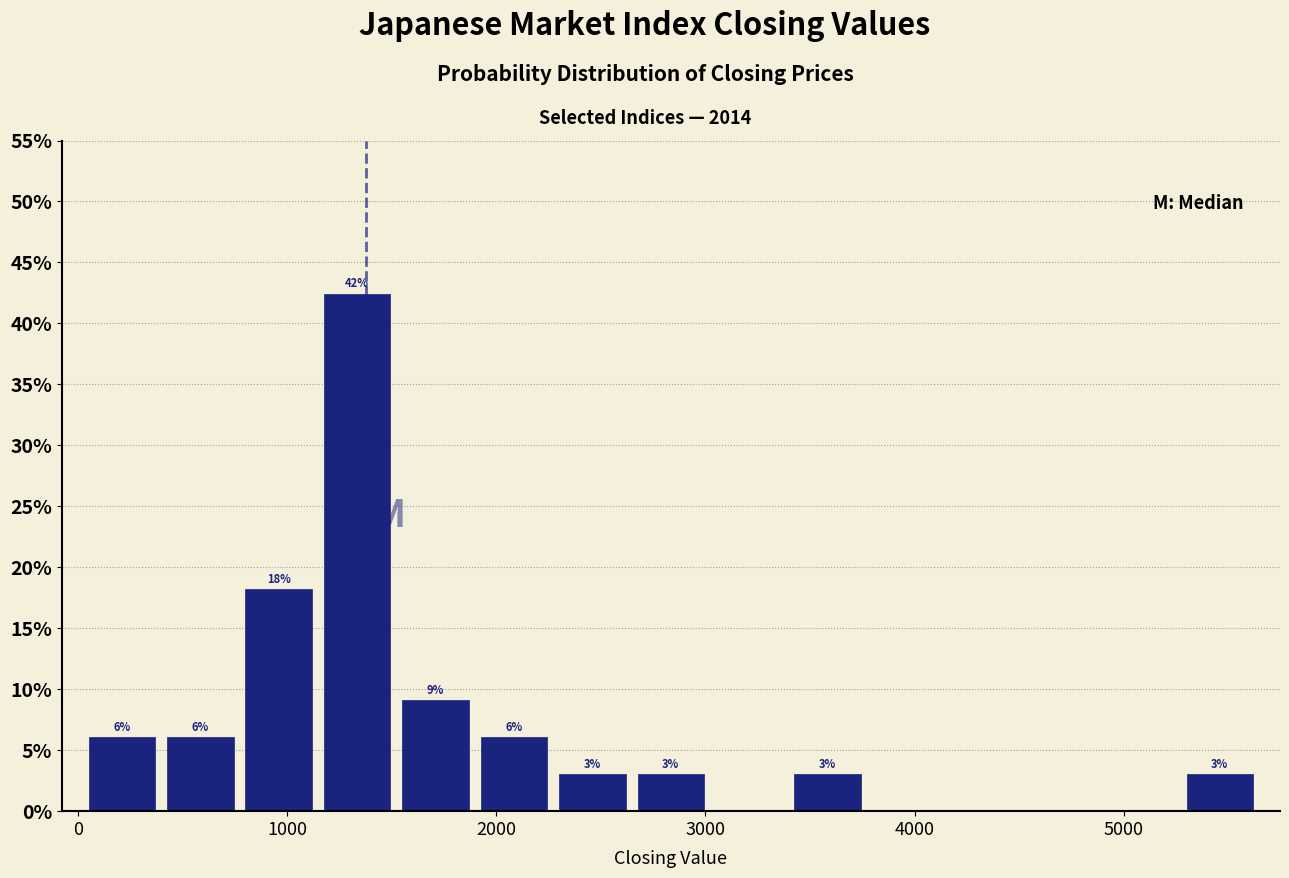

Around what value on the x-axis is the tallest bar? Give the approximate position of its centre, as read against the axis.

1300